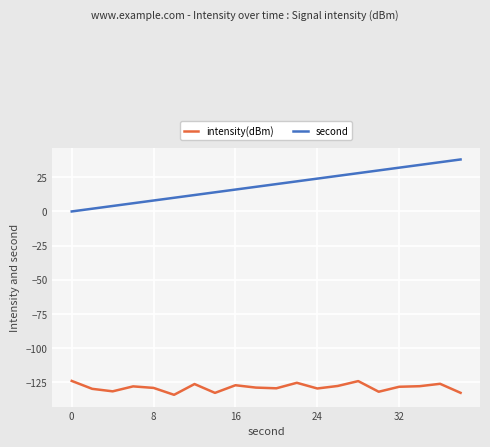

What is the value of the second point at the 14th from the left?

26.0